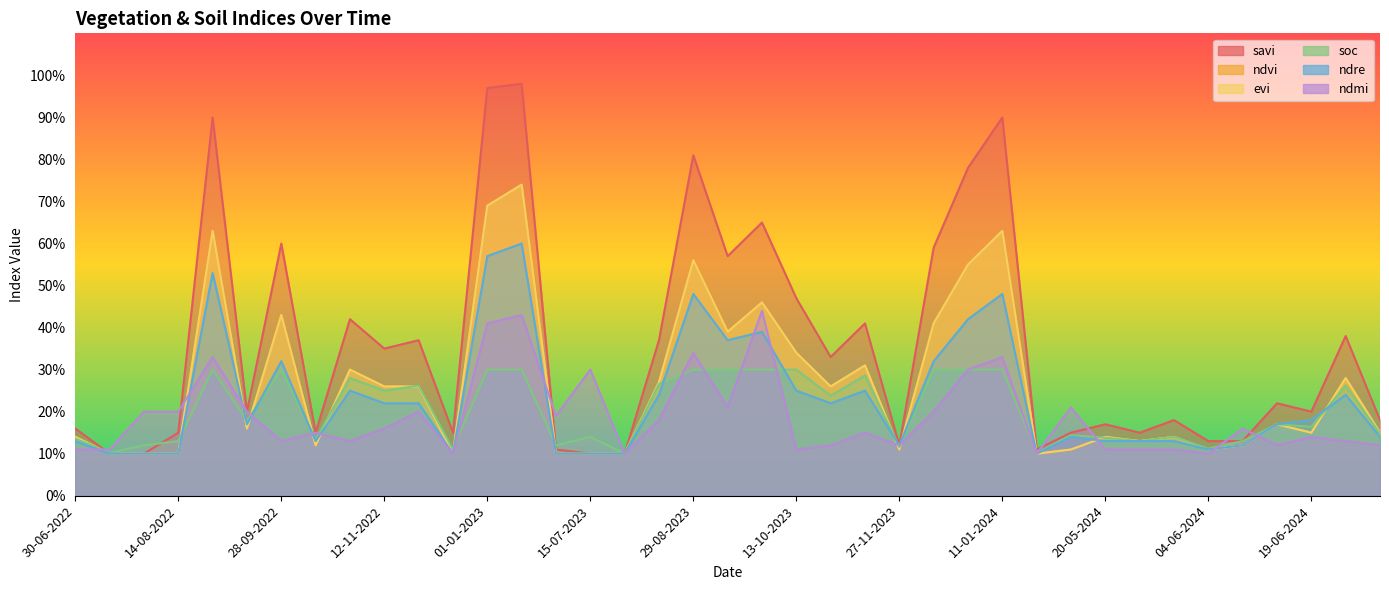

Which series has the largest total across all categories?

savi